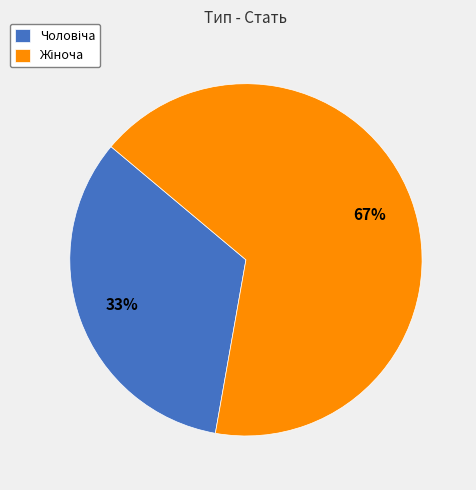

To the nearest percent, what is the average slice percentage?

50%